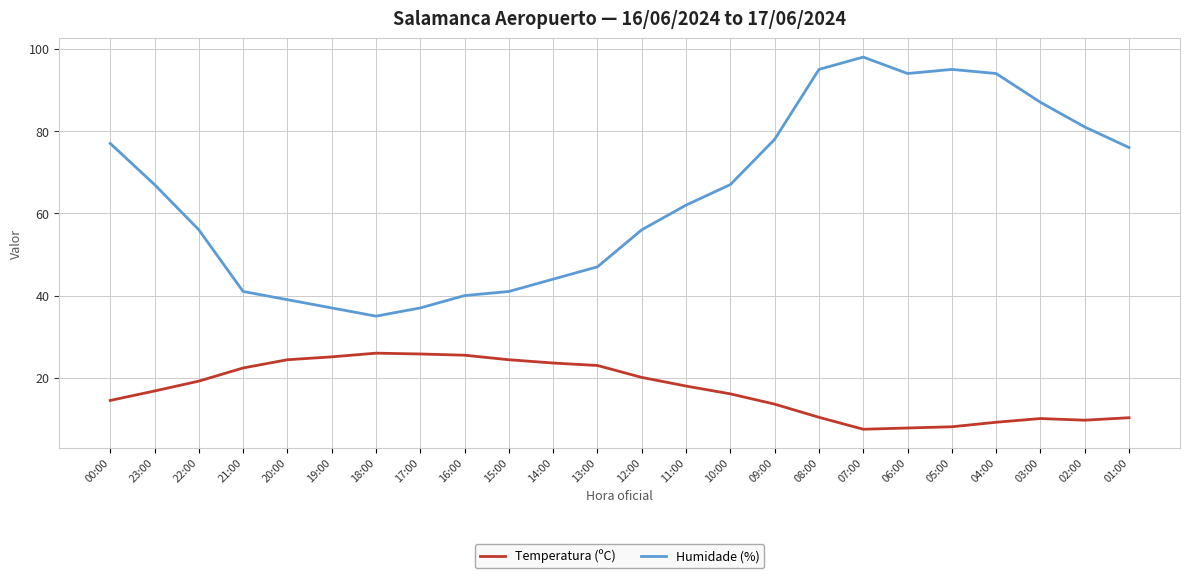

What is the minimum value shown in the chart?

7.5